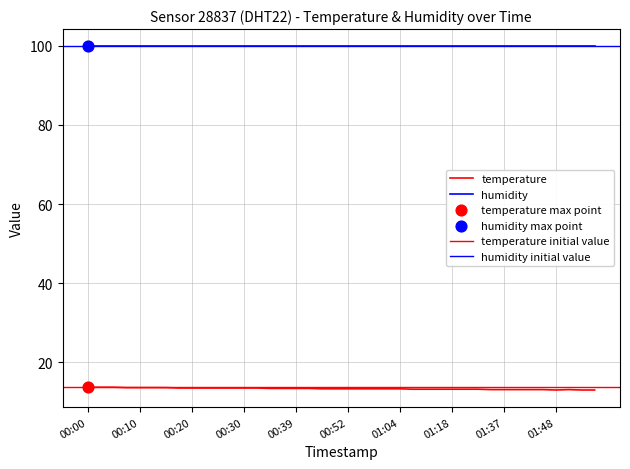

What is the ratio of the value at 00:07 to the value at 00:30?

1.0